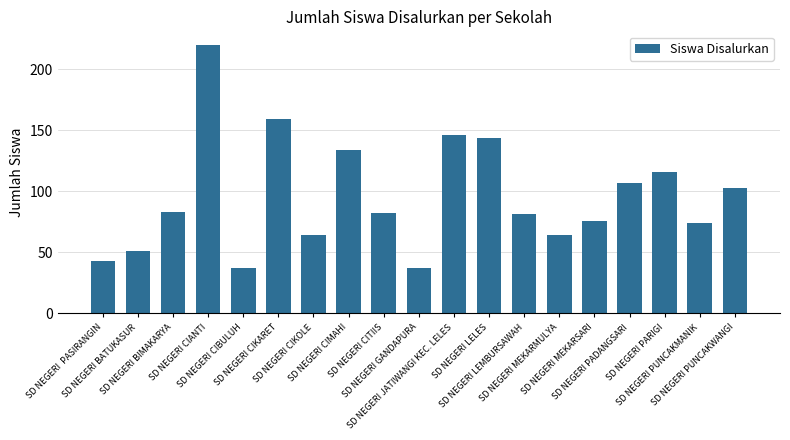

What is the difference between the maximum and minimum values?

183